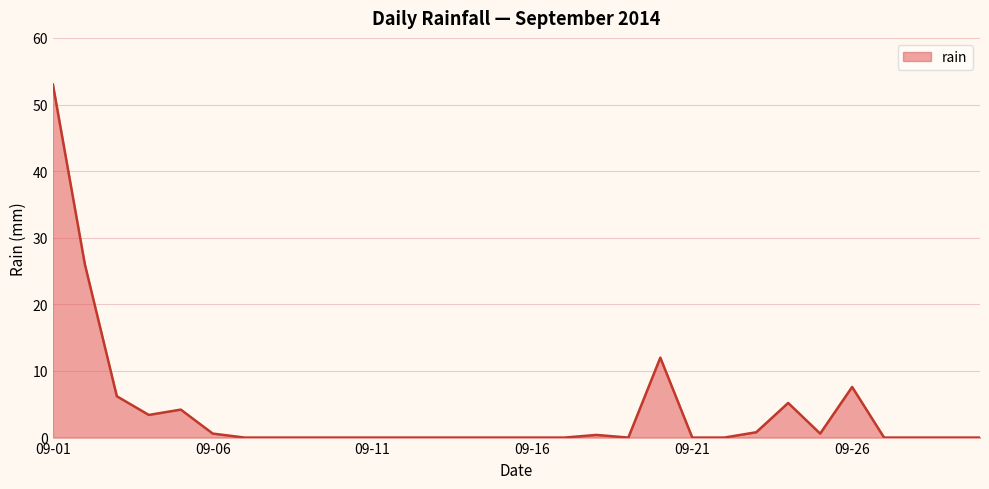

What is the difference between the maximum and minimum values?

53.0